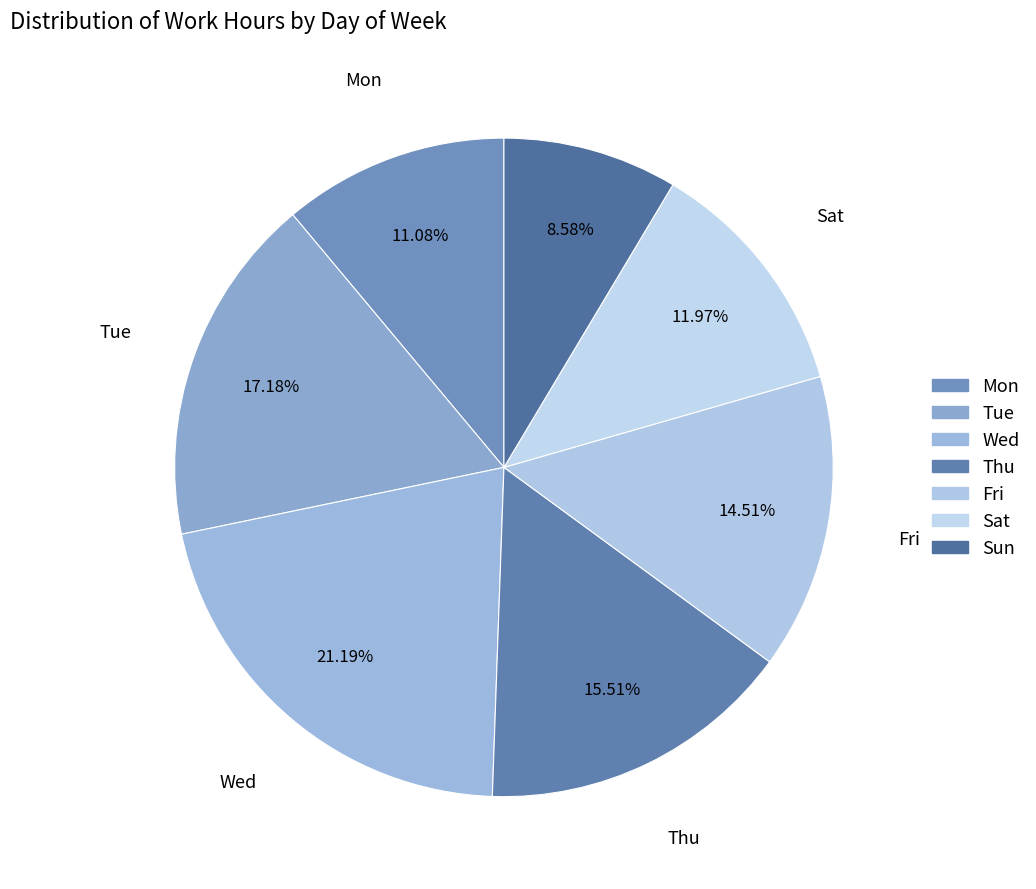

Does any single category account for the majority?

No